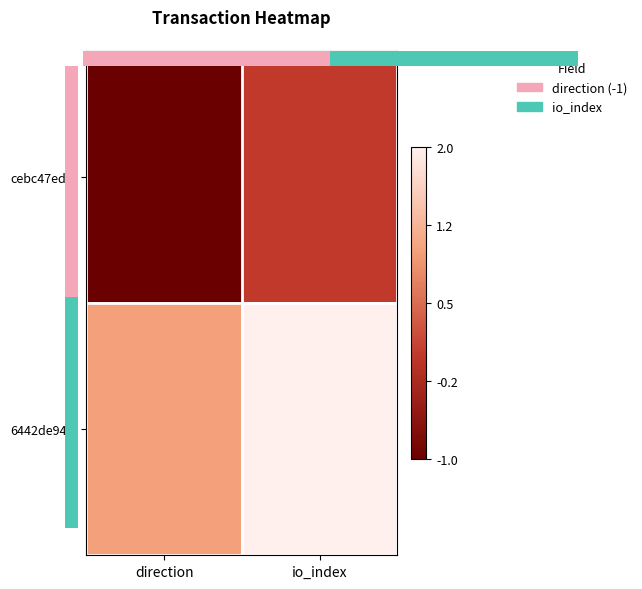

Which label corresponds to the smallest value in the chart?

direction